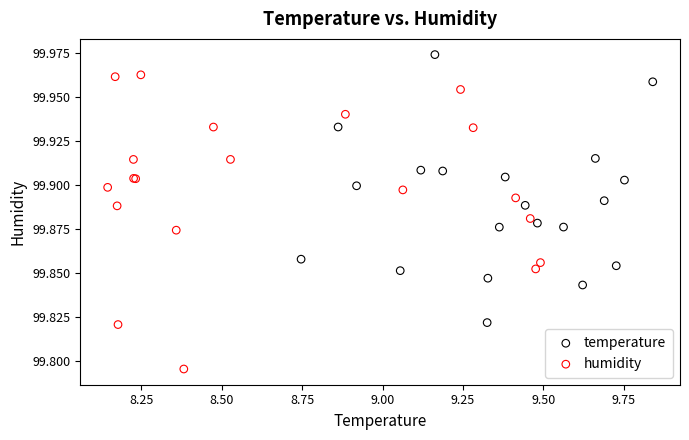

Which series has the widest spread of Y values?

humidity